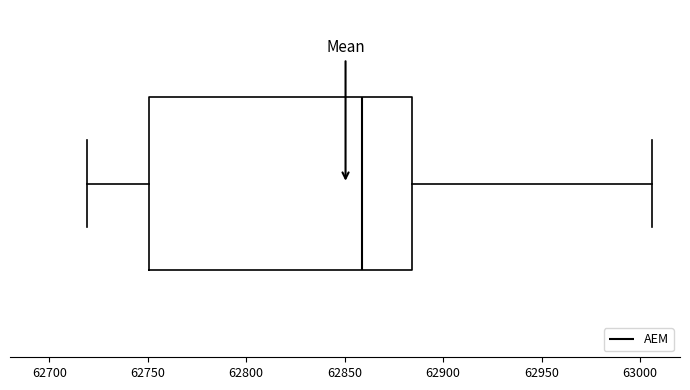

Read this box plot against the x-axis: the position of the median line, the range covered by the box, and the ends of both whiskers. The values are not printed on the chart, so give them approximately, as read against the axis.

median 62860, box 62750 to 62885, whiskers 62720 to 63005